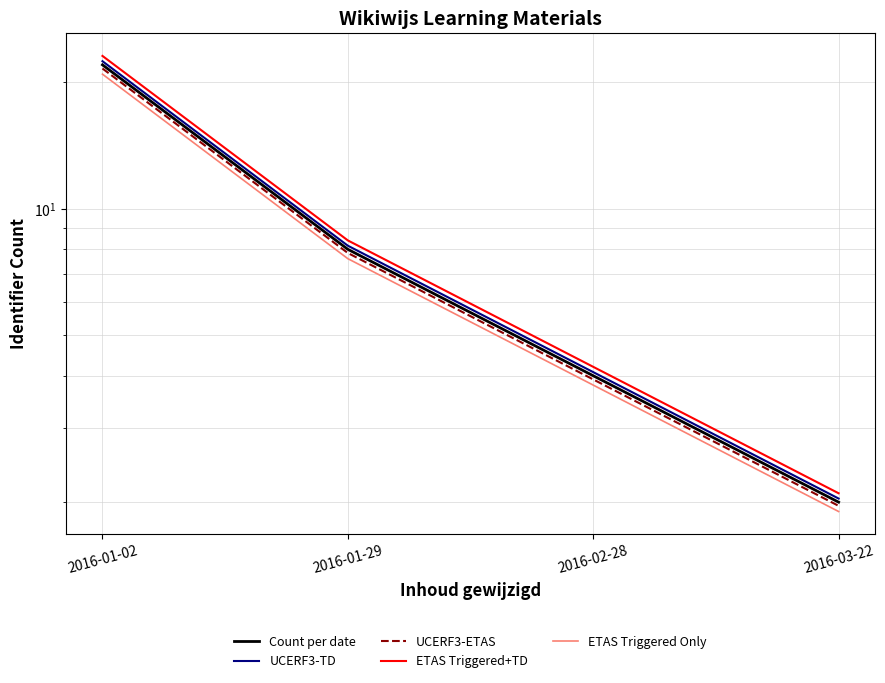

Is this an area chart (filled region under the line)?

No